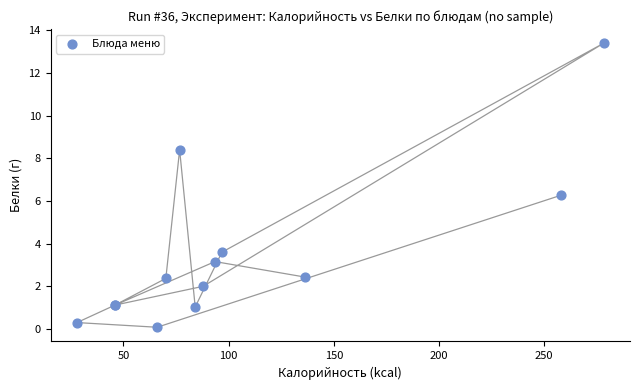

What Y value in the scatter plot is closest to 6?

6.3